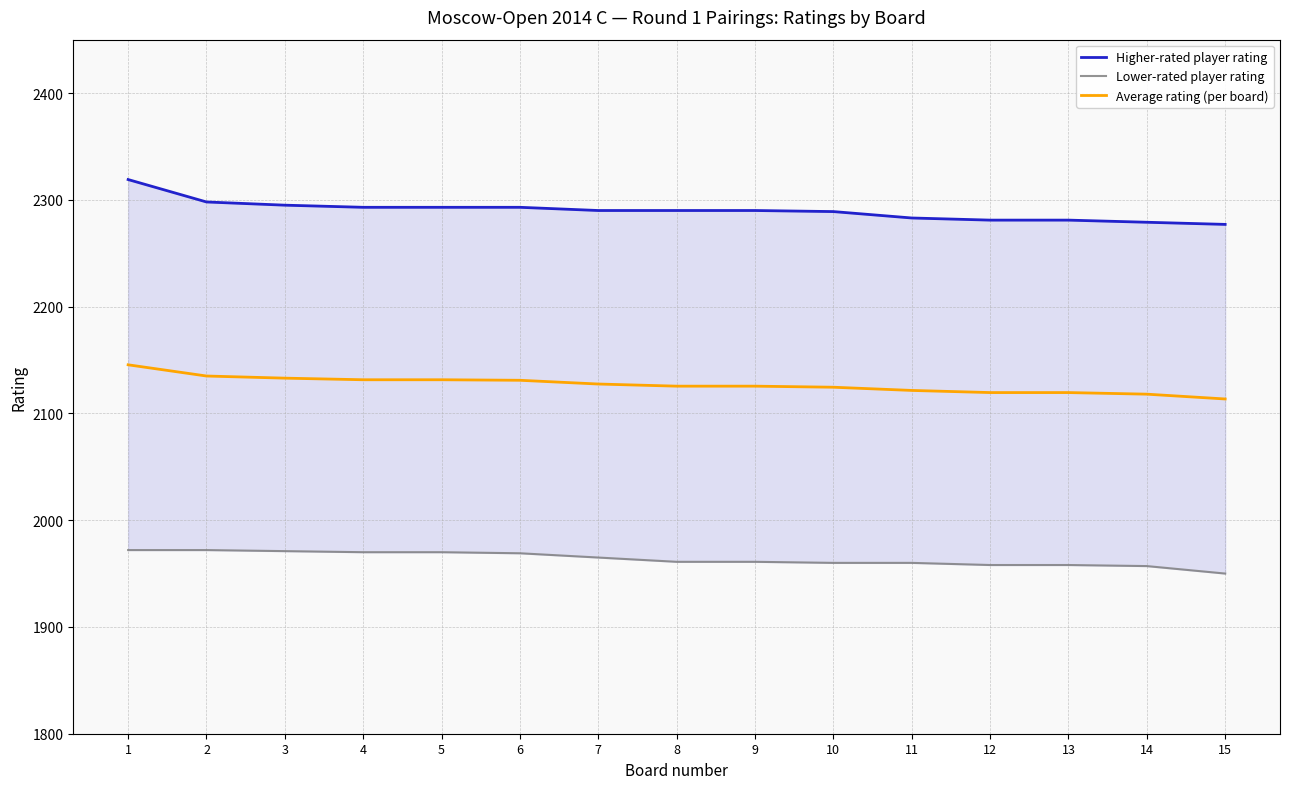

What is the maximum value for Average rating (per board)?

2145.5